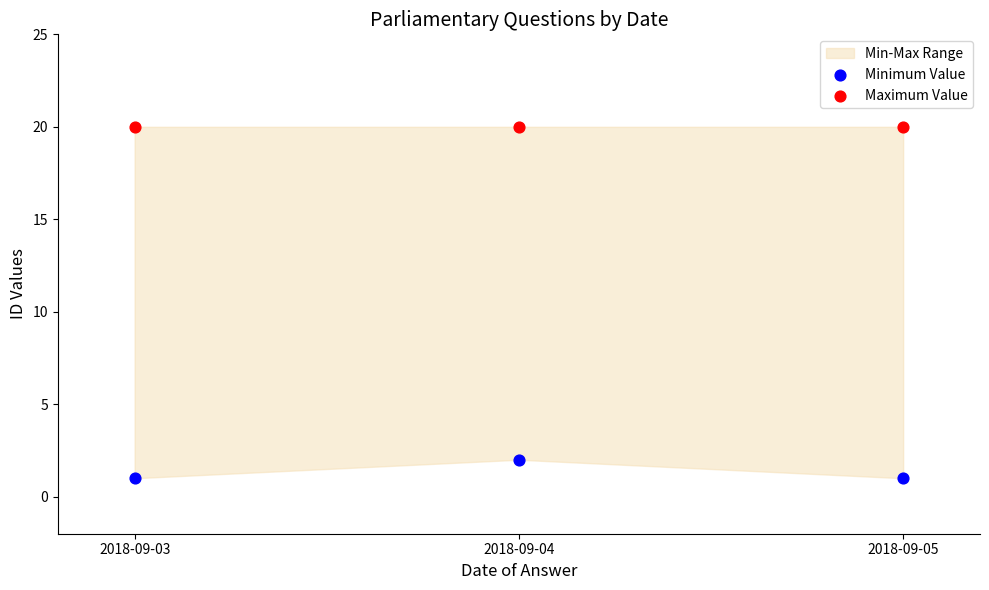

Which series contains the lowest Y value?

Minimum Value